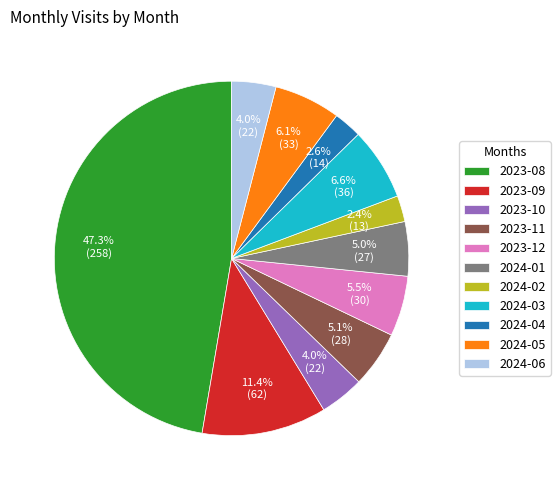

How much of the chart is everything except 2024-06?

96.0%